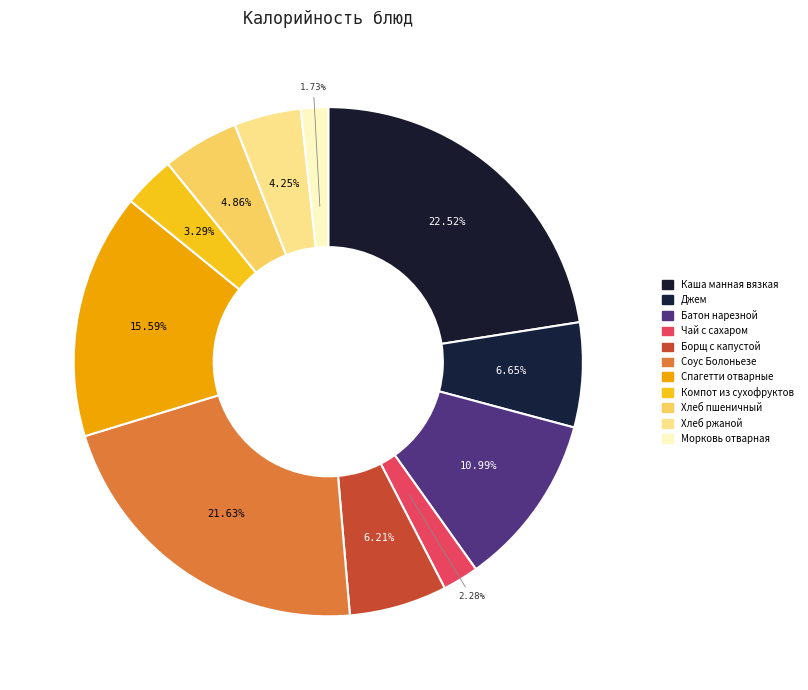

Count the number of slices in the pie.

11